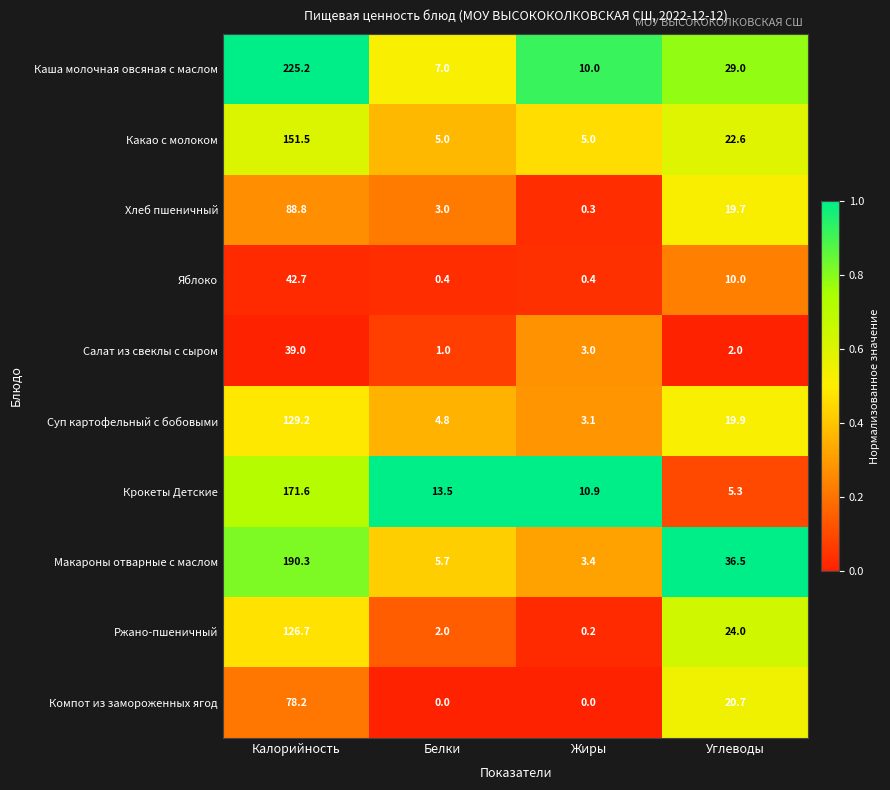

The value of Суп картофельный с бобовыми at Белки is 2.1. True or false?

False